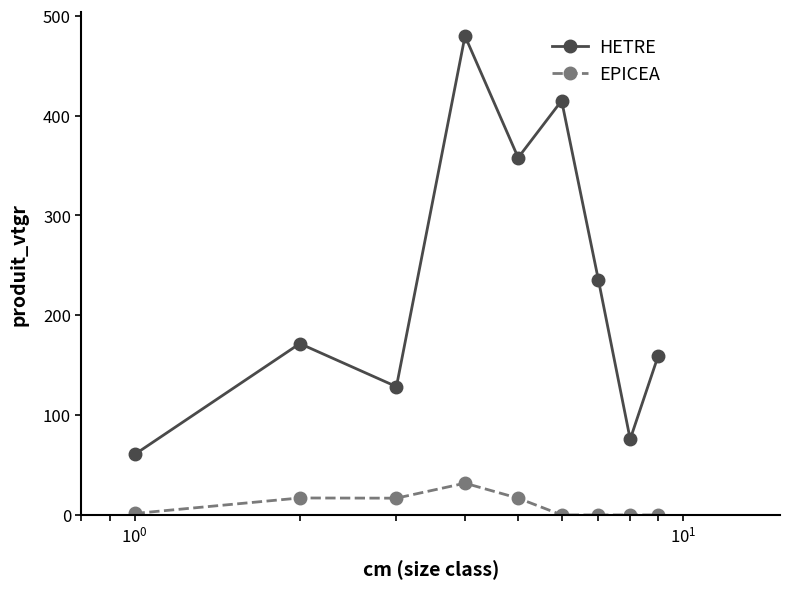

True or false: EPICEA and HETRE cross at least once.

False